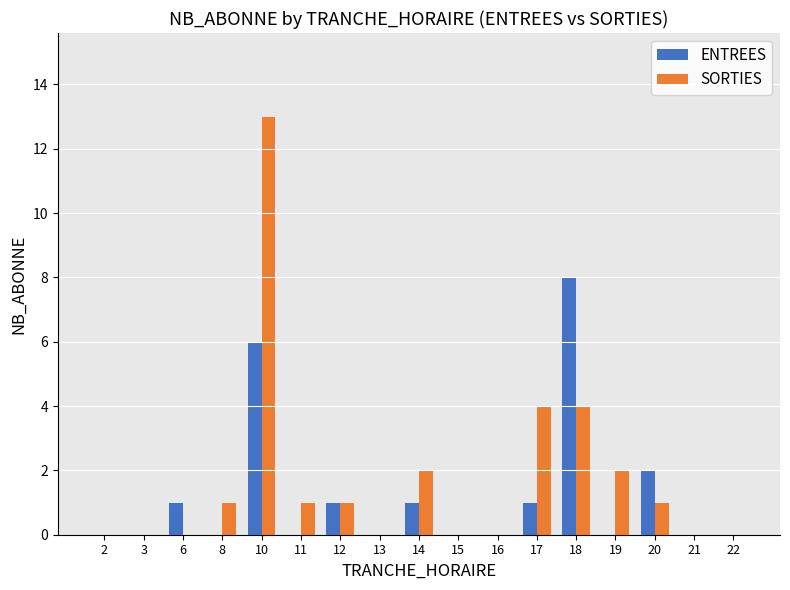

True or false: ENTREES has a value of 0 at 21.

True